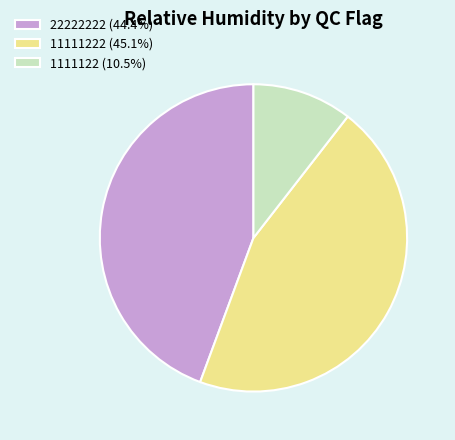

How many segments does this pie chart have?

3